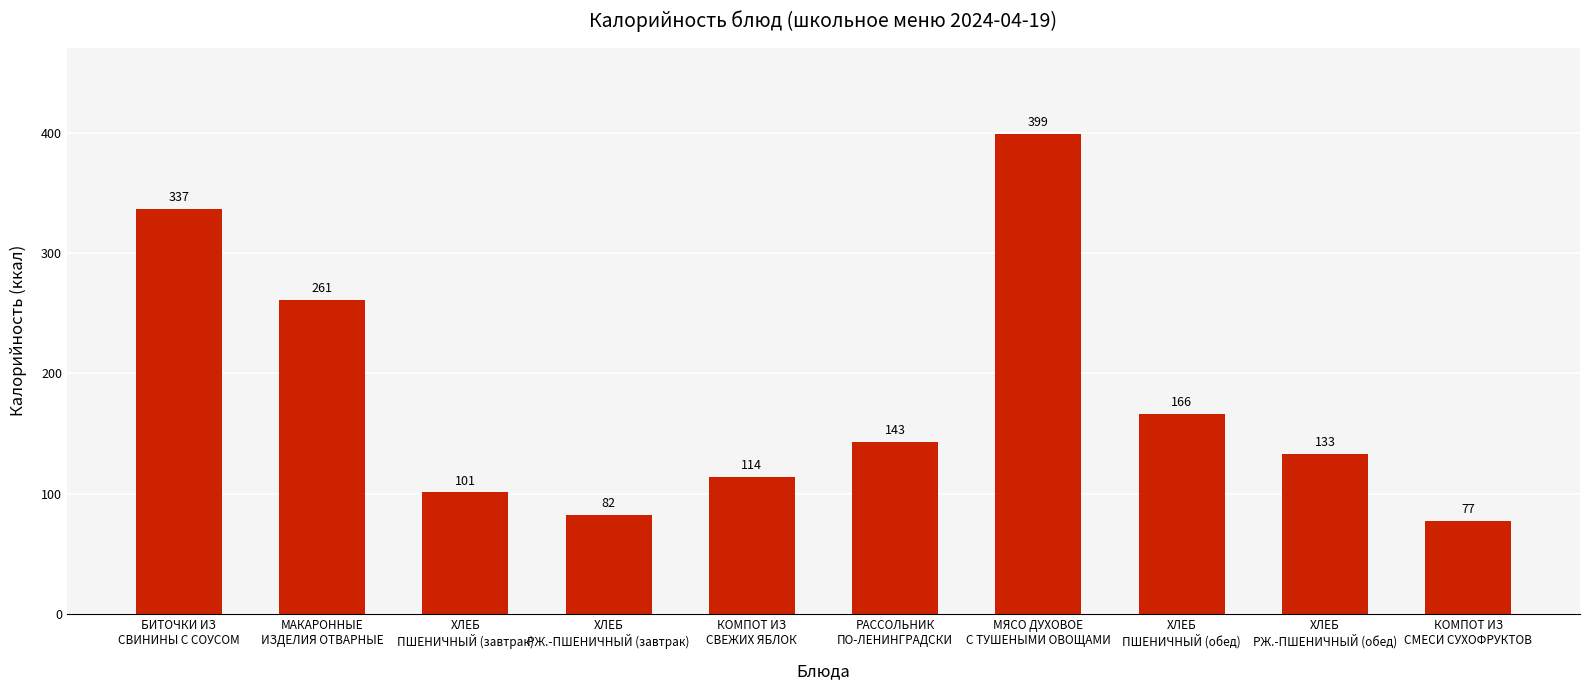

List the labels in order of value, smallest first.

КОМПОТ ИЗ
СМЕСИ СУХОФРУКТОВ, ХЛЕБ
РЖ.-ПШЕНИЧНЫЙ (завтрак), ХЛЕБ
ПШЕНИЧНЫЙ (завтрак), КОМПОТ ИЗ
СВЕЖИХ ЯБЛОК, ХЛЕБ
РЖ.-ПШЕНИЧНЫЙ (обед), РАССОЛЬНИК
ПО-ЛЕНИНГРАДСКИ, ХЛЕБ
ПШЕНИЧНЫЙ (обед), МАКАРОННЫЕ
ИЗДЕЛИЯ ОТВАРНЫЕ, БИТОЧКИ ИЗ
СВИНИНЫ С СОУСОМ, МЯСО ДУХОВОЕ
С ТУШЕНЫМИ ОВОЩАМИ